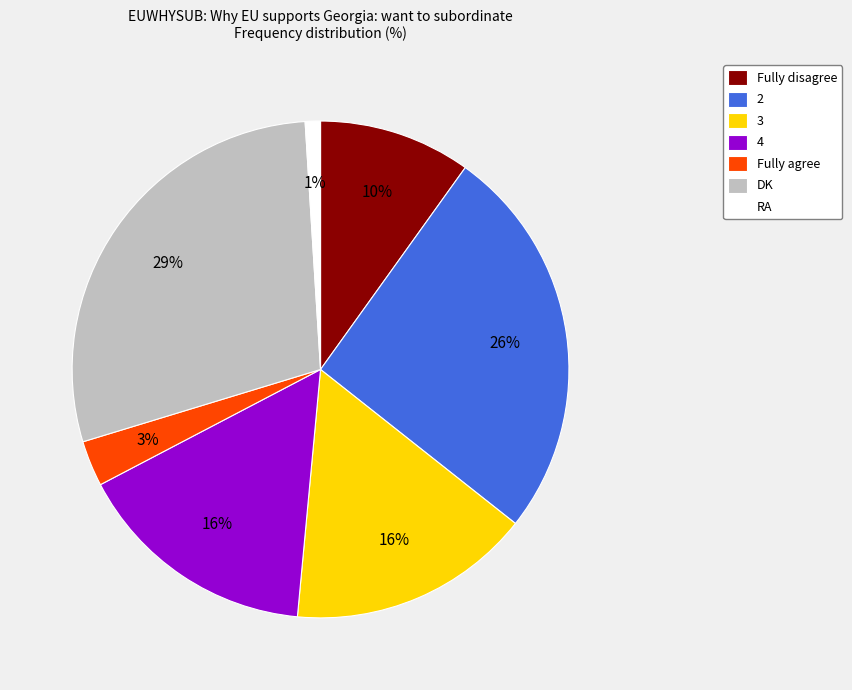

To the nearest percent, what portion does 4 represent?

16%